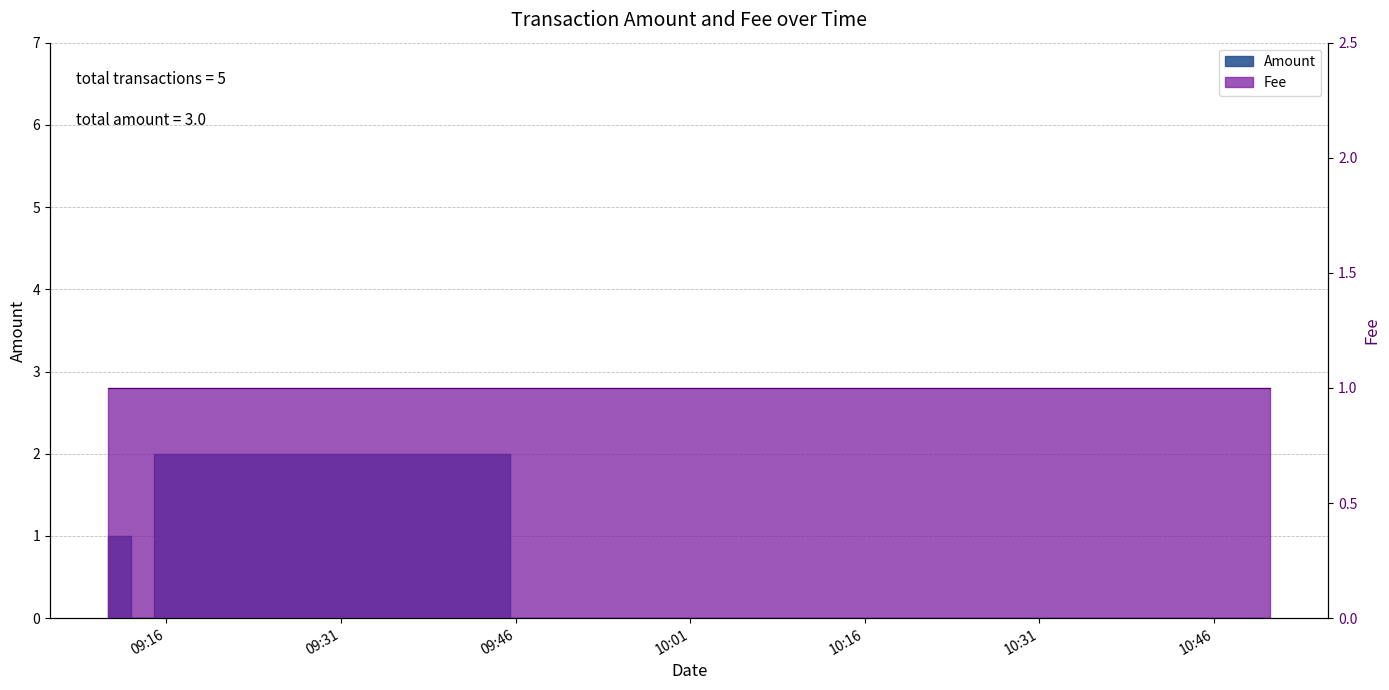

List the labels in order of value, largest first.

2017-05-15 09:14:57, 2017-05-15 09:11:00, 2017-05-15 09:14:57, 2017-05-15 10:16:09, 2017-05-15 10:50:50